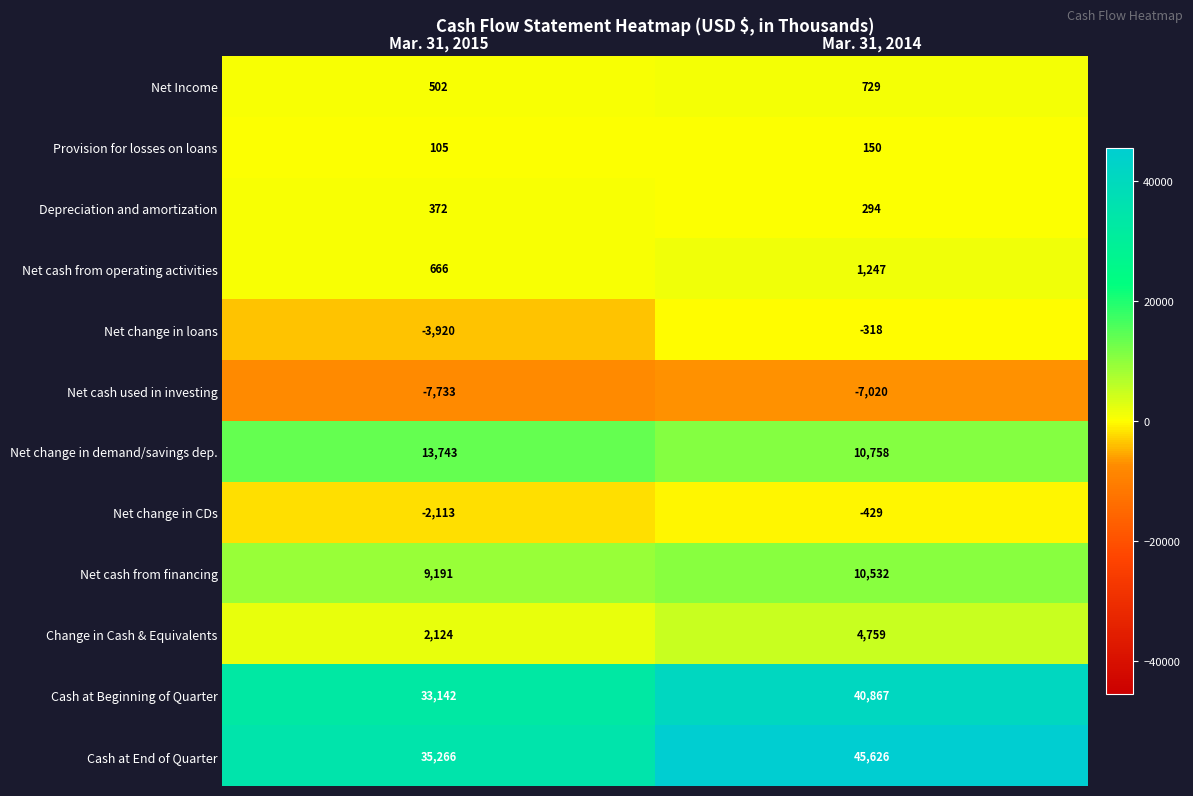

How many data points does each series have?

2